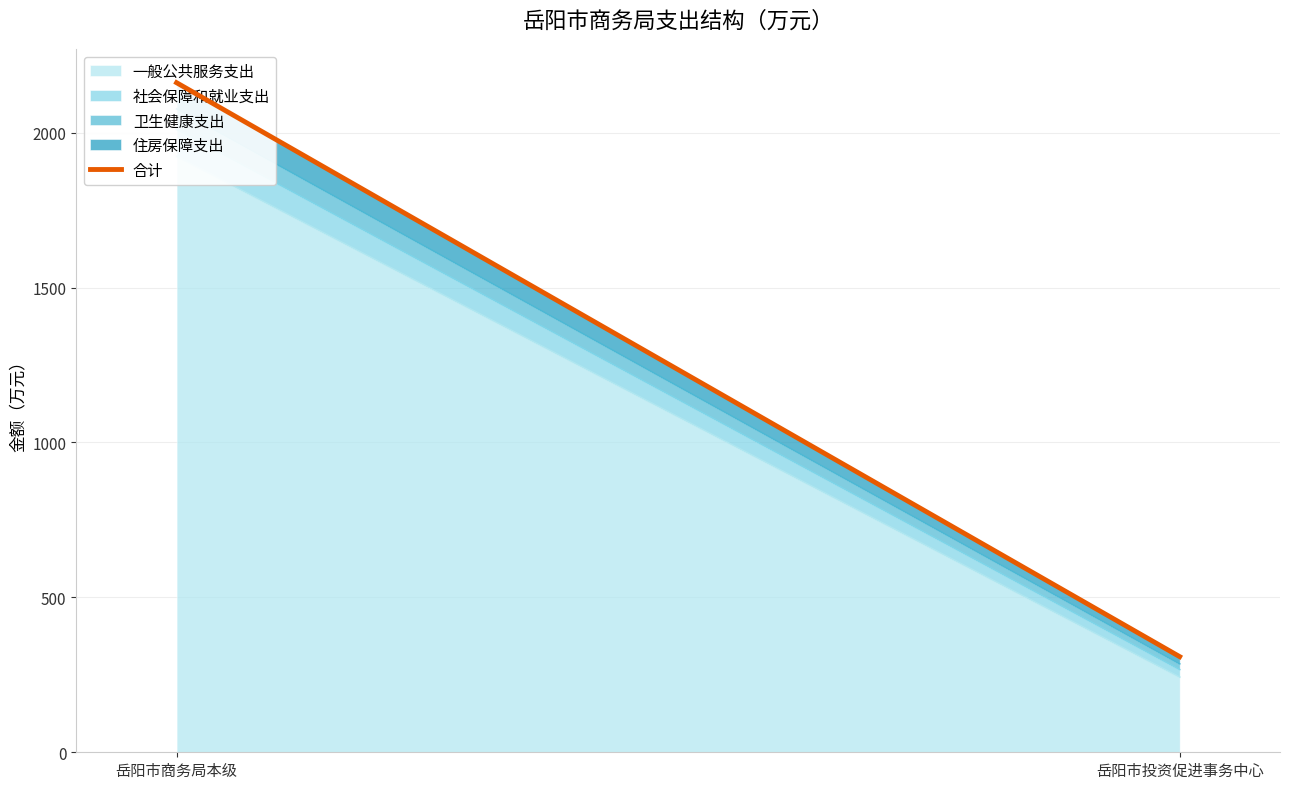

Reading left to right, transcribe all the data shown in this chart.

岳阳市商务局本级=2161.2	岳阳市投资促进事务中心=308.7